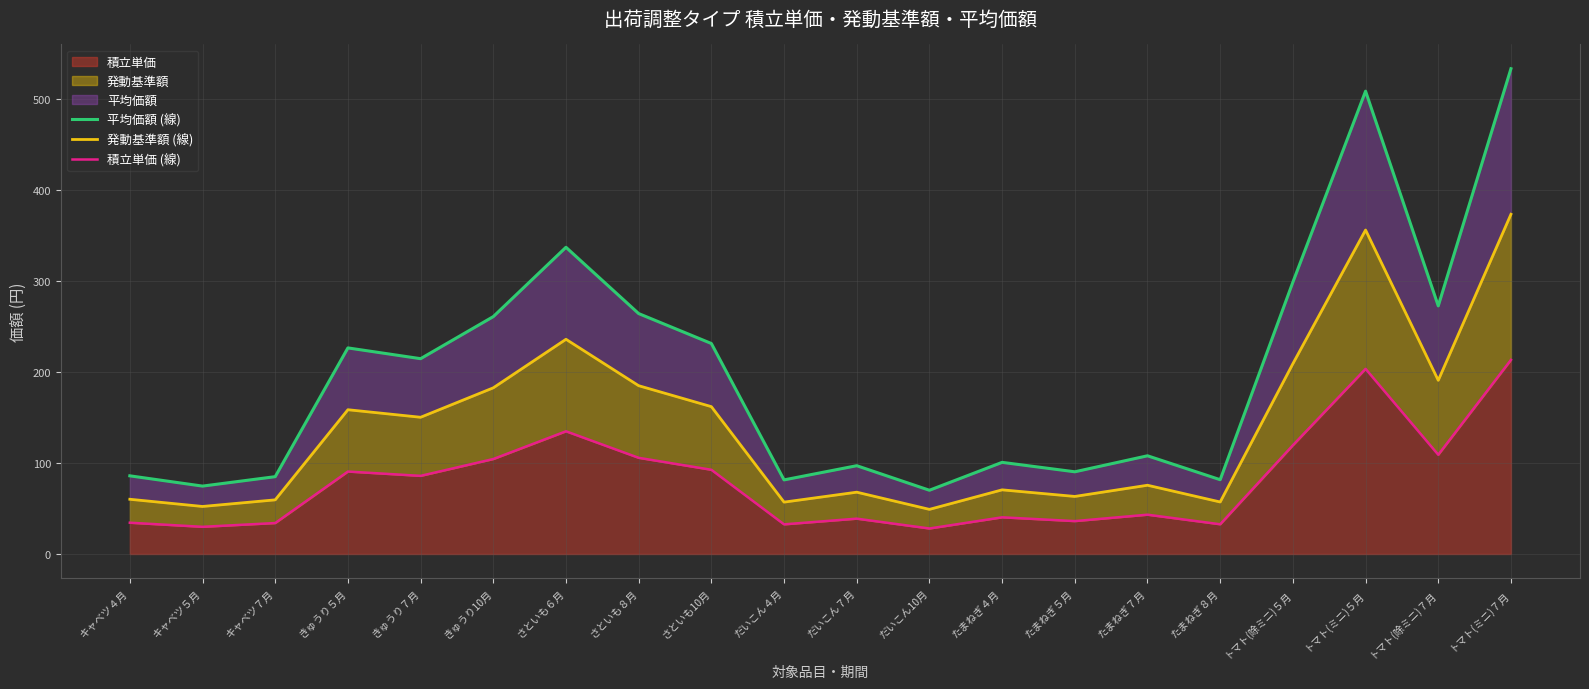

True or false: 積立単価 (線) and 発動基準額 (線) intersect in this chart.

False